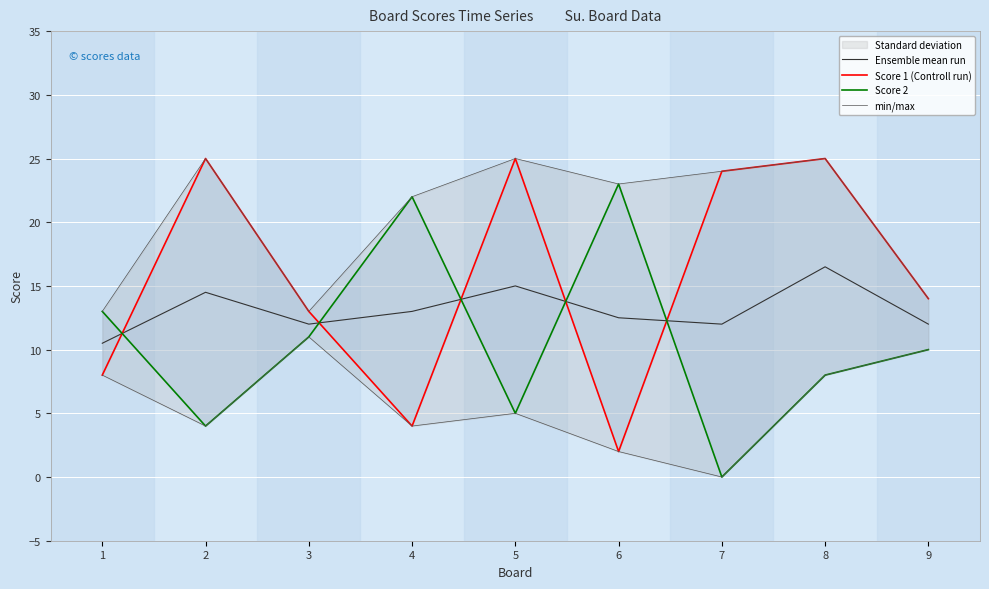

Where is Score 1 (Controll run) nearest to the value 13?

3